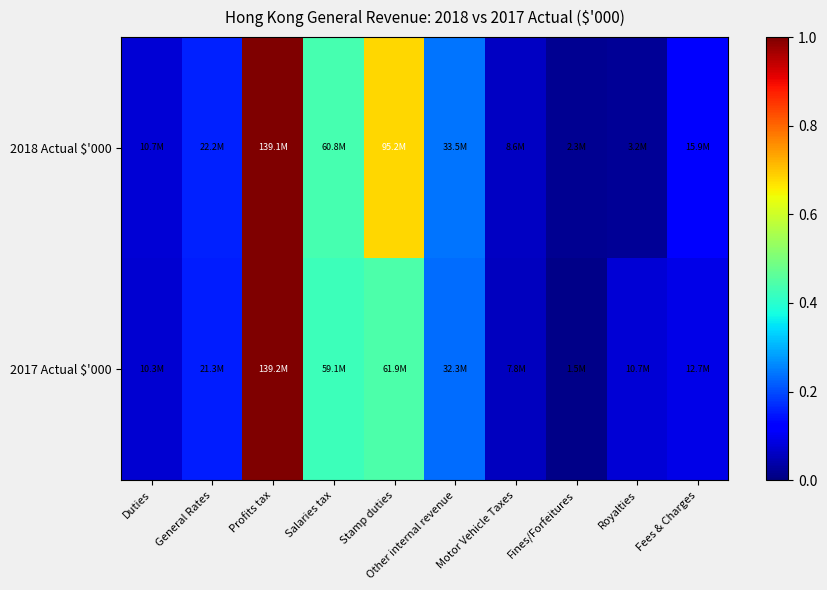

Rank the series by their average value, from lowest to highest.

2017 Actual $'000, 2018 Actual $'000